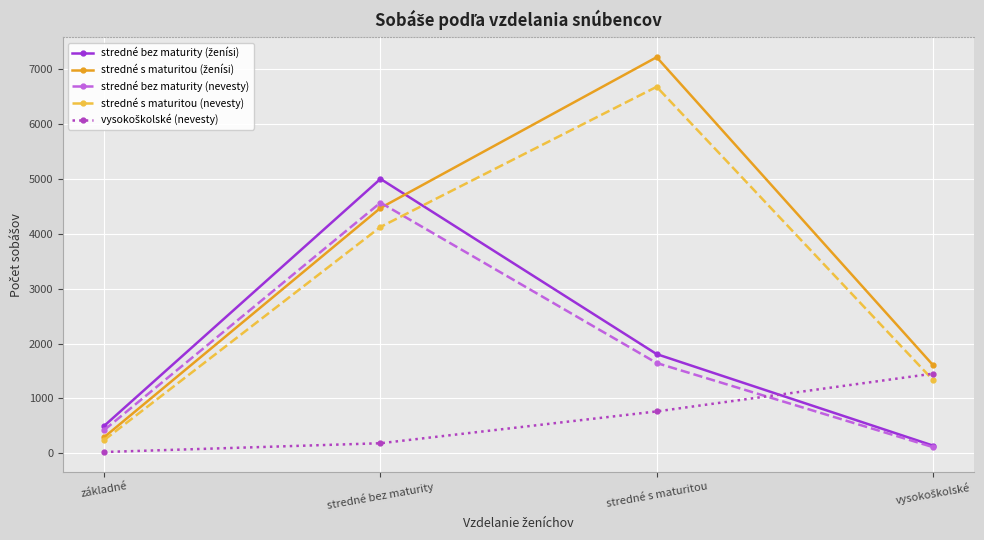

Where is stredné bez maturity (nevesty) nearest to the value 2341?

stredné s maturitou